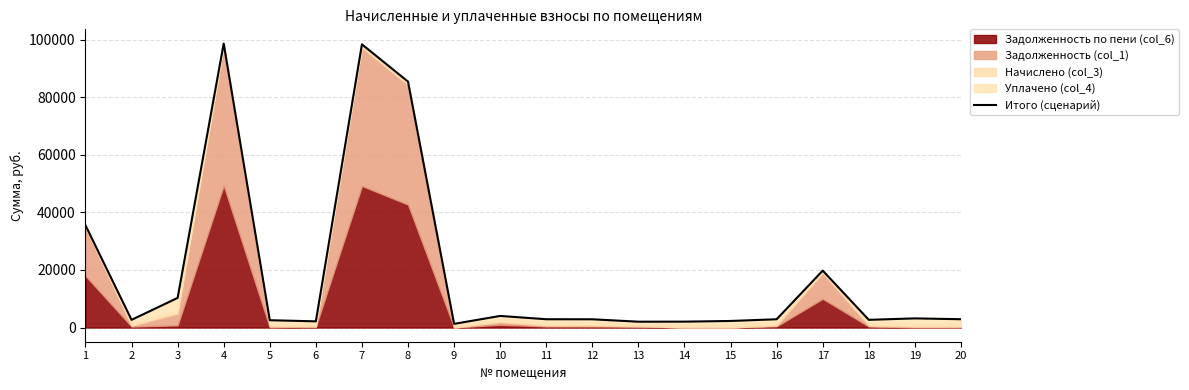

Which label corresponds to the smallest value in the chart?

9